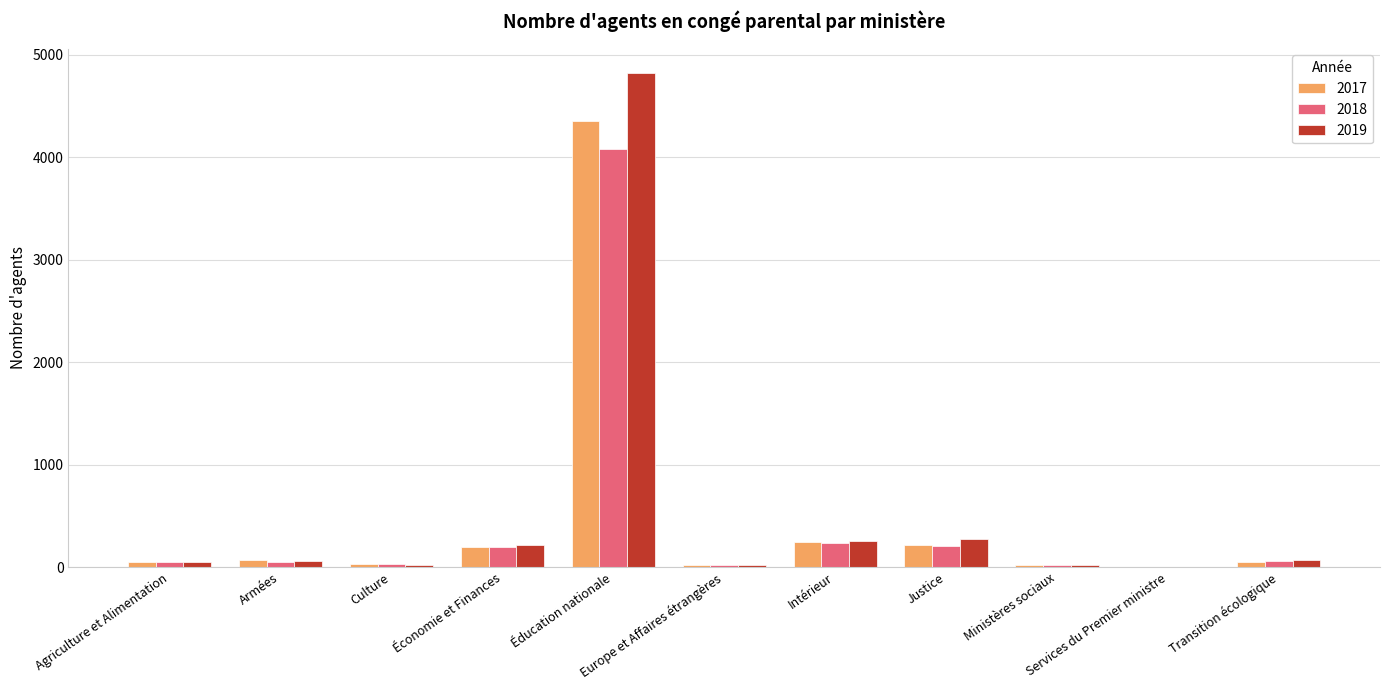

What is the sum of all 2018 values?

4967